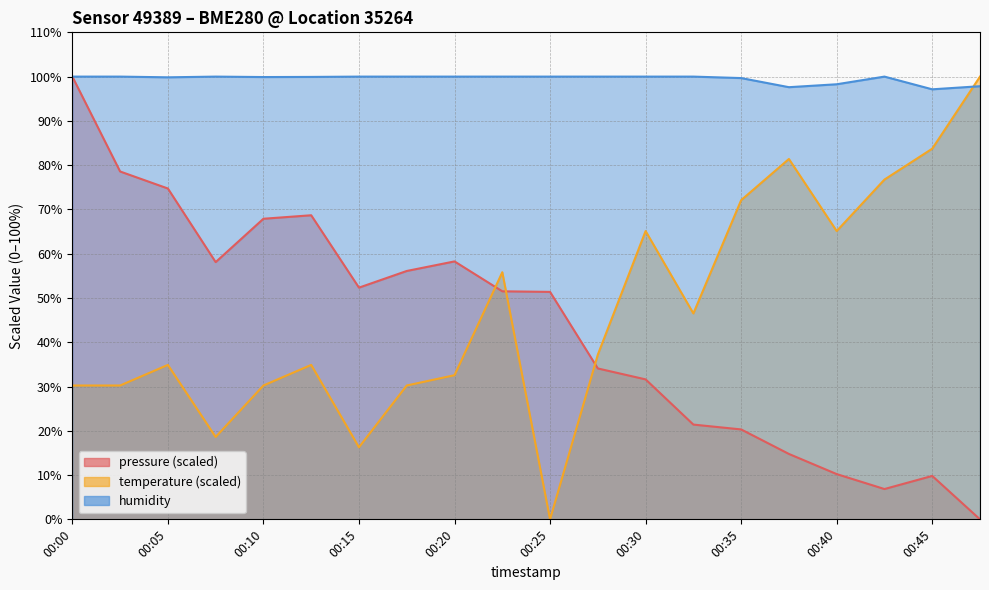

True or false: pressure and humidity intersect in this chart.

False